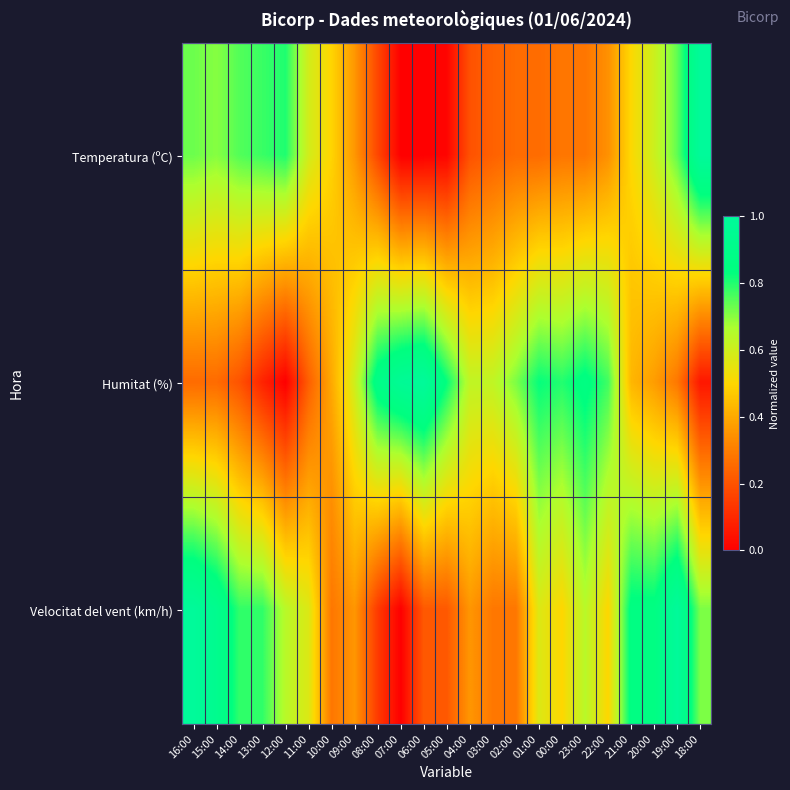

Reading left to right, list all the values displayed in this chart.

Temperatura (ºC): 16:00=0.7	15:00=0.7	14:00=0.8	13:00=0.8	12:00=0.8	11:00=0.6	10:00=0.5	09:00=0.4	08:00=0.2	07:00=0.0	06:00=0.0	05:00=0.0	04:00=0.2	03:00=0.2	02:00=0.3	01:00=0.3	00:00=0.3	23:00=0.3	22:00=0.3	21:00=0.5	20:00=0.6	19:00=0.7	18:00=1.0
Humitat (%): 16:00=0.3	15:00=0.3	14:00=0.2	13:00=0.1	12:00=0.0	11:00=0.2	10:00=0.4	09:00=0.6	08:00=0.9	07:00=1.0	06:00=1.0	05:00=0.8	04:00=0.6	03:00=0.6	02:00=0.7	01:00=0.8	00:00=0.8	23:00=0.9	22:00=0.8	21:00=0.4	20:00=0.4	19:00=0.3	18:00=0.1
Velocitat del vent (km/h): 16:00=1.0	15:00=0.9	14:00=0.8	13:00=0.8	12:00=0.6	11:00=0.6	10:00=0.3	09:00=0.4	08:00=0.1	07:00=0.0	06:00=0.2	05:00=0.2	04:00=0.4	03:00=0.3	02:00=0.3	01:00=0.6	00:00=0.5	23:00=0.6	22:00=0.5	21:00=0.9	20:00=0.9	19:00=1.0	18:00=0.7